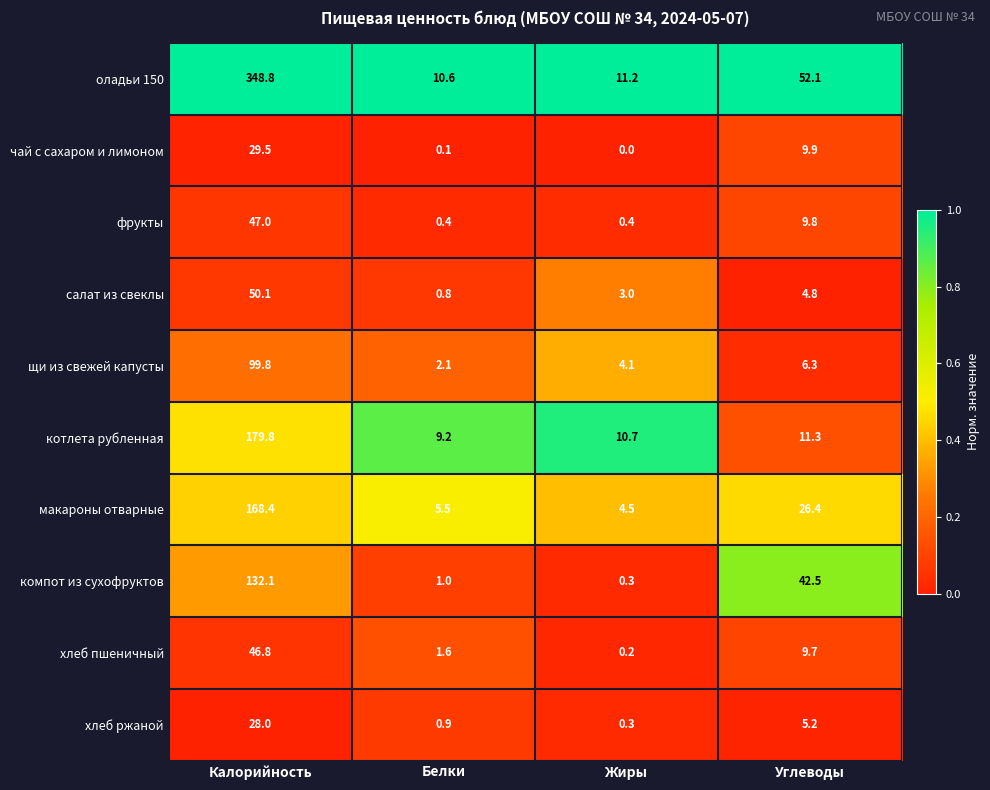

What is the difference between the щи из свежей капусты values at Жиры and Белки?

2.0